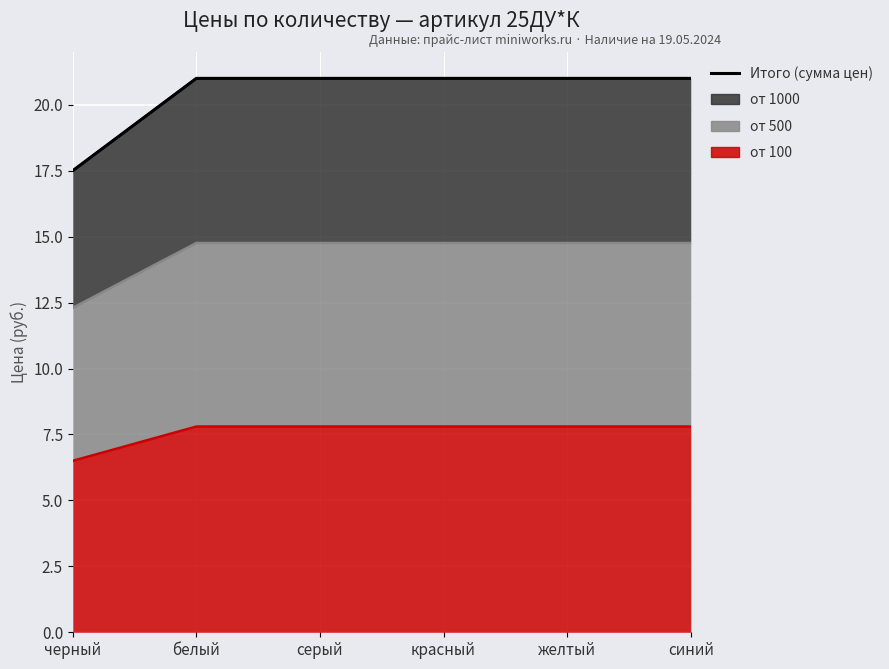

Reading left to right, extract all data points from this chart.

черный=17.5	белый=21.0	серый=21.0	красный=21.0	желтый=21.0	синий=21.0